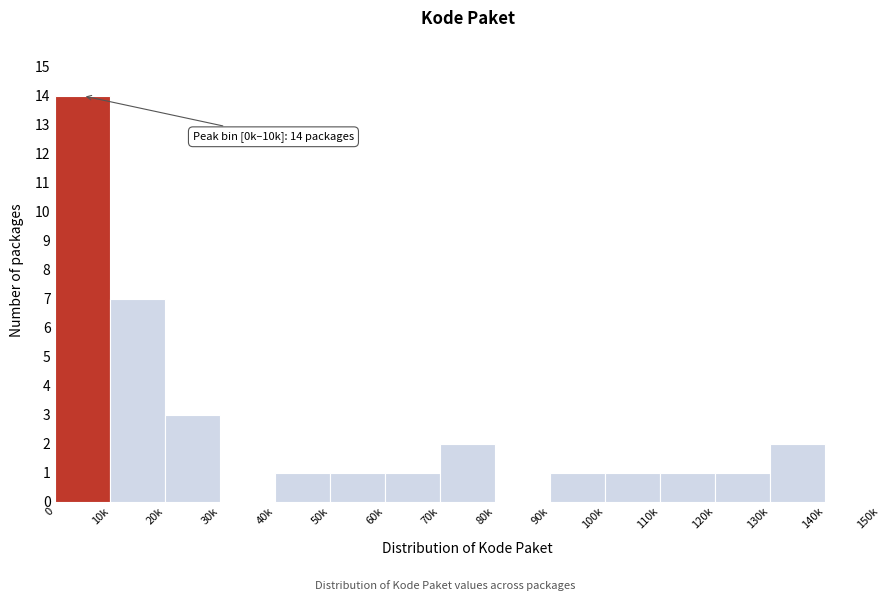

Reading left to right, transcribe all the data shown in this chart.

0=14	10k=7	20k=3	30k=0	40k=1	50k=1	60k=1	70k=2	80k=0	90k=1	100k=1	110k=1	120k=1	130k=2	140k=0